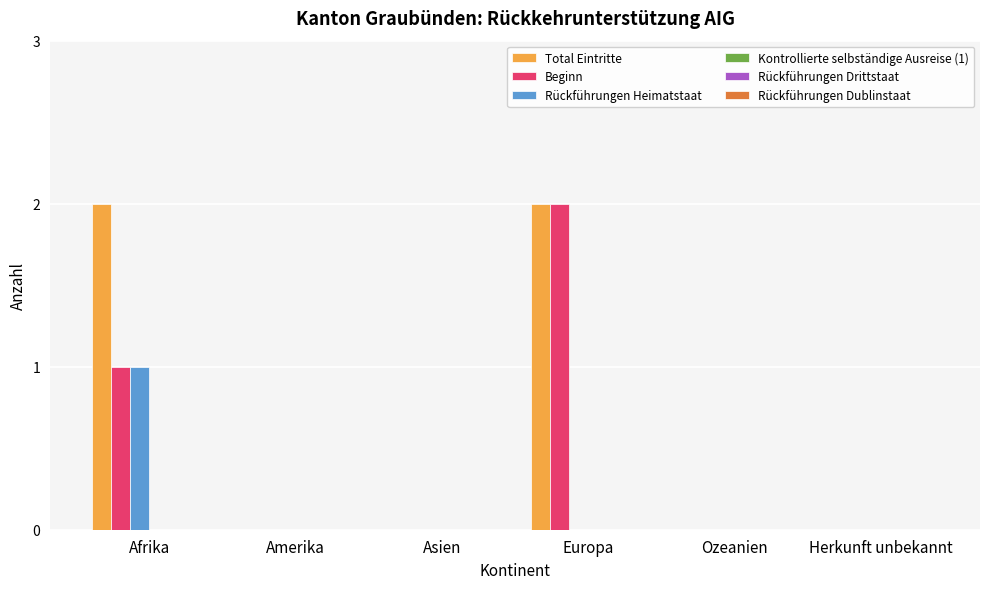

True or false: Beginn has a value of 2 at Europa.

True